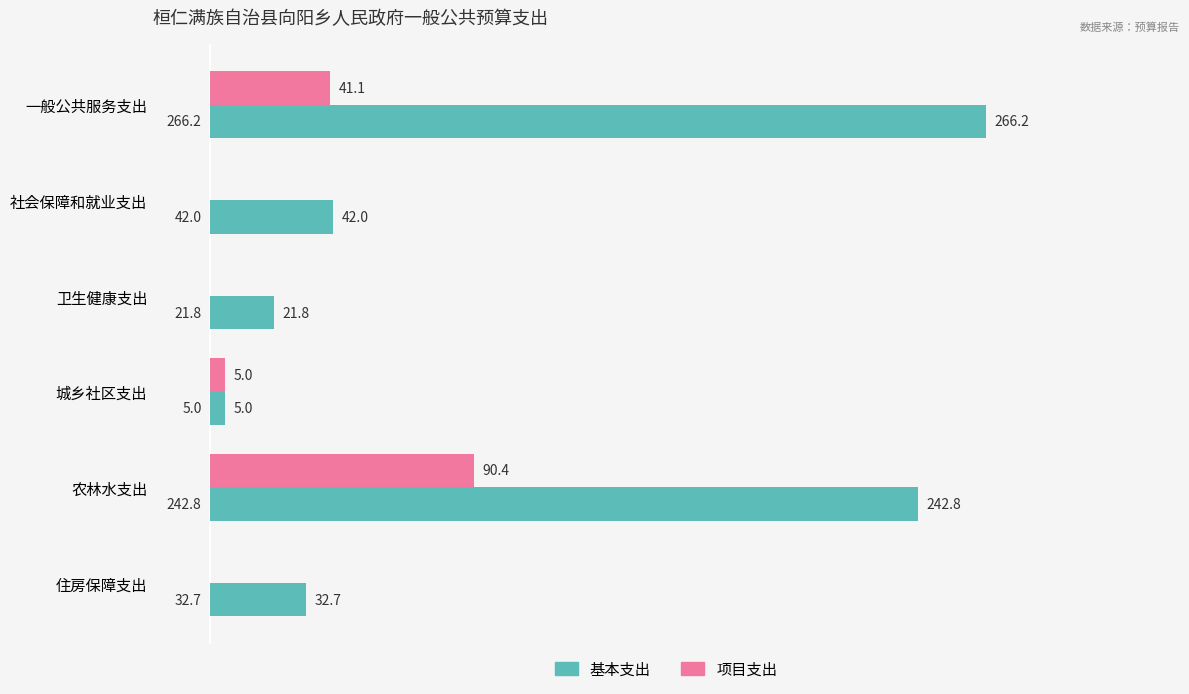

What is the average value of the 基本支出 series?

101.7